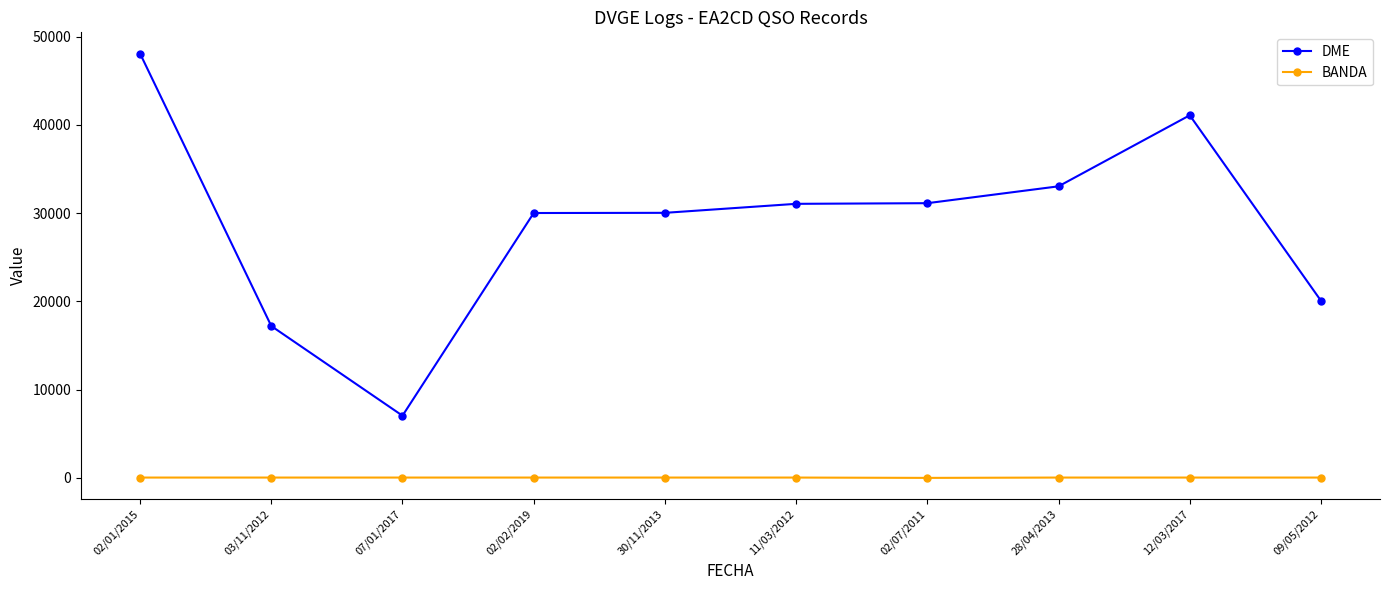

At how many categories does at least one series exceed 6735?

10